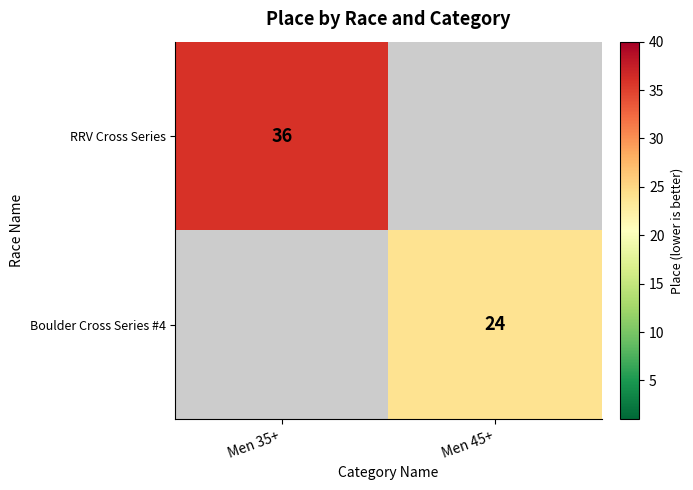

Count the number of categories in the chart.

2